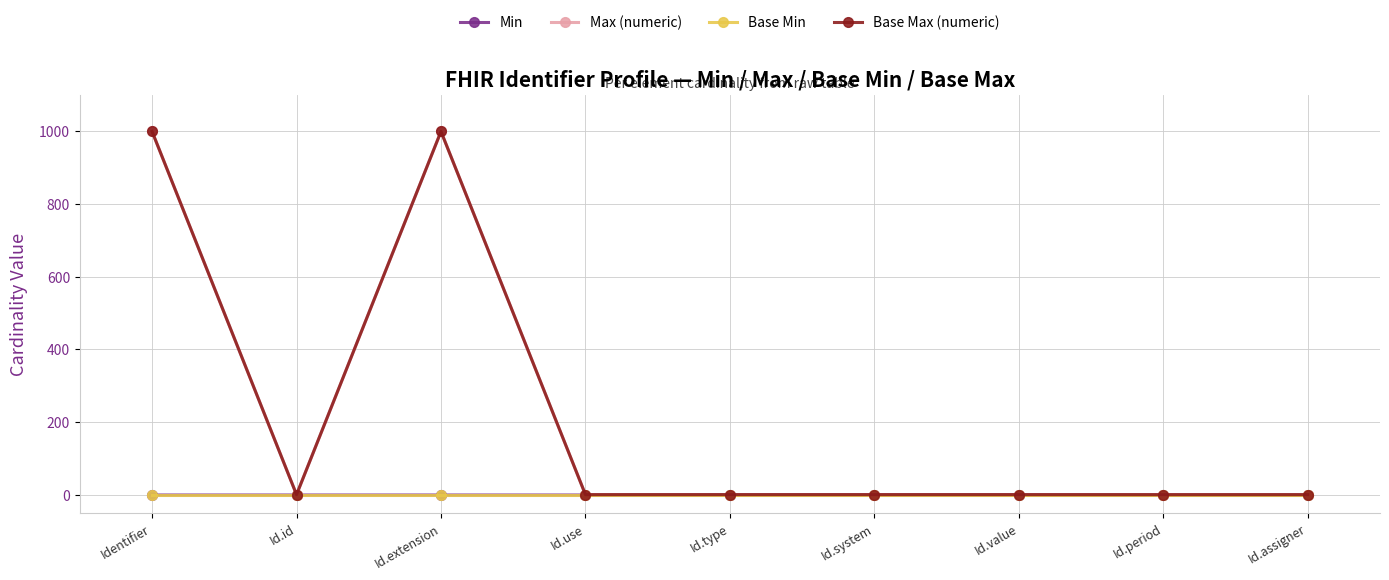

Reading right to left, transcribe all the data shown in this chart.

Min: Id.assigner=0	Id.period=0	Id.value=1	Id.system=1	Id.type=1	Id.use=0	Id.extension=0	Id.id=0	Identifier=0
Max (numeric): Id.assigner=1	Id.period=1	Id.value=1	Id.system=1	Id.type=1	Id.use=1	Id.extension=999	Id.id=1	Identifier=999
Base Min: Id.assigner=0	Id.period=0	Id.value=0	Id.system=0	Id.type=0	Id.use=0	Id.extension=0	Id.id=0	Identifier=0
Base Max (numeric): Id.assigner=1	Id.period=1	Id.value=1	Id.system=1	Id.type=1	Id.use=1	Id.extension=999	Id.id=1	Identifier=999